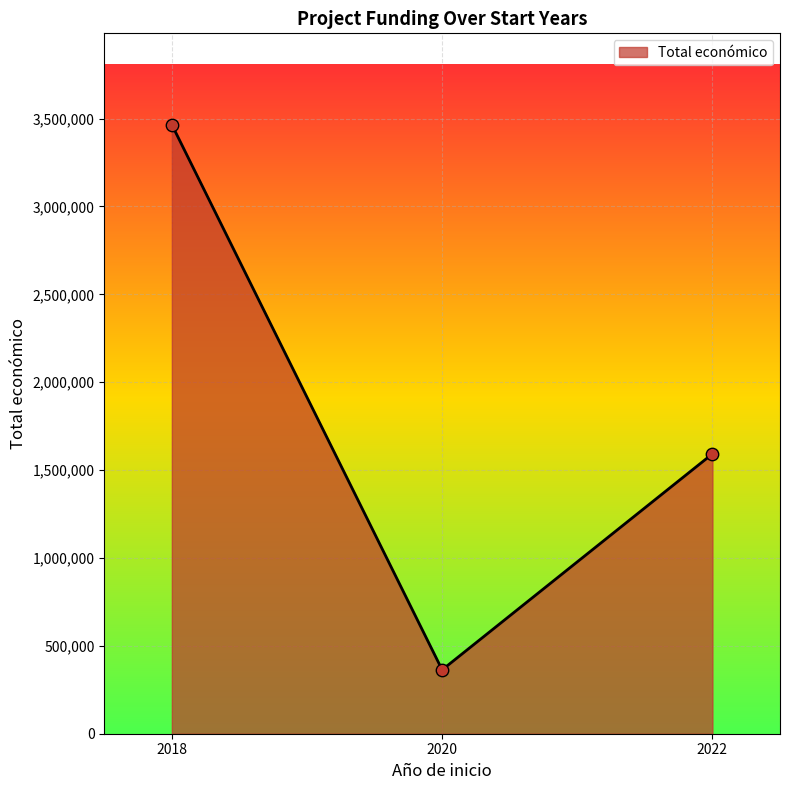

Which has a higher value, 2020 or 2022?

2022